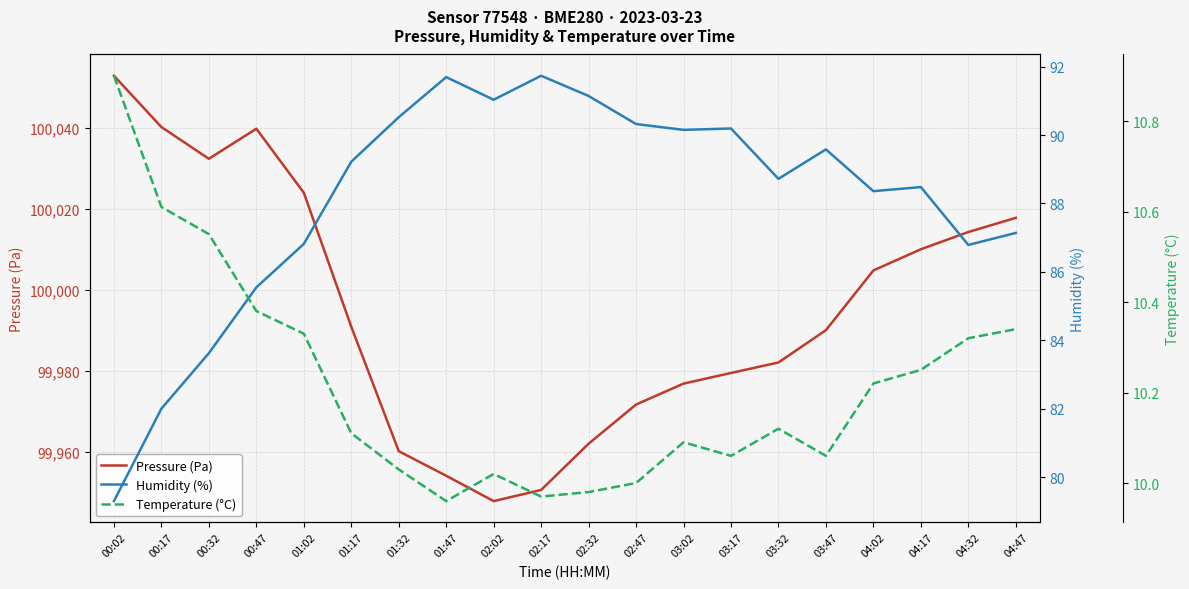

Which series has the largest total across all categories?

Pressure (Pa)